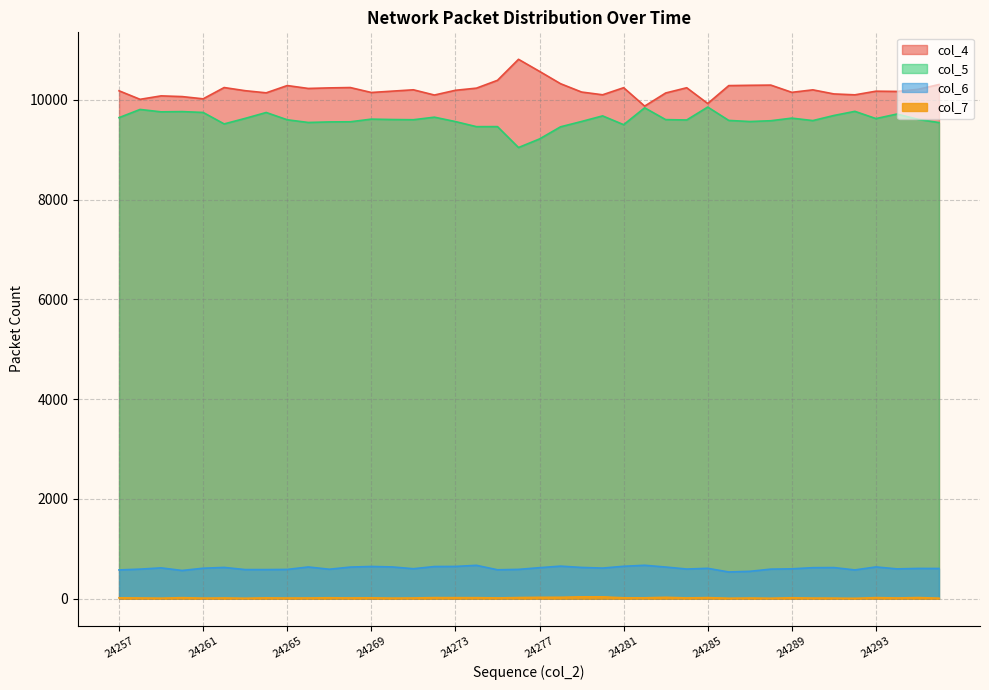

Reading left to right, extract all data points from this chart.

col_4: 10180	10009	10078	10064	10019	10245	10182	10139	10285	10227	10238	10245	10146	10173	10200	10095	10190	10233	10390	10811	10569	10322	10155	10100	10242	9873	10136	10241	9925	10284	10290	10294	10149	10199	10117	10099	10172	10167	10209	10306
col_5: 9642	9806	9758	9763	9746	9516	9627	9745	9599	9545	9556	9559	9612	9604	9600	9651	9563	9461	9462	9043	9215	9458	9565	9677	9501	9839	9602	9595	9854	9586	9564	9580	9632	9583	9685	9768	9623	9714	9608	9543
col_6: 577	593	618	566	611	627	584	584	587	636	591	634	646	637	601	645	647	669	580	588	622	653	627	614	650	670	635	595	609	536	549	593	599	622	624	577	637	598	607	606
col_7: 18	15	11	21	12	15	10	17	14	15	19	16	18	12	15	22	21	21	16	23	28	29	38	38	18	18	28	16	22	10	14	10	19	13	12	8	22	15	23	11